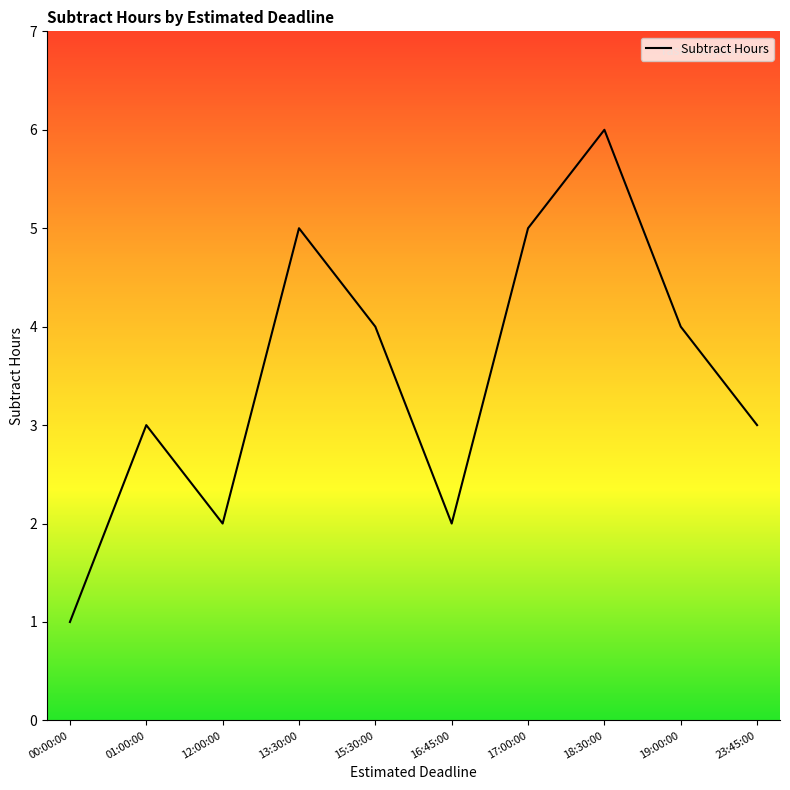

The chart shows a value of 3 at 23:45:00. True or false?

True